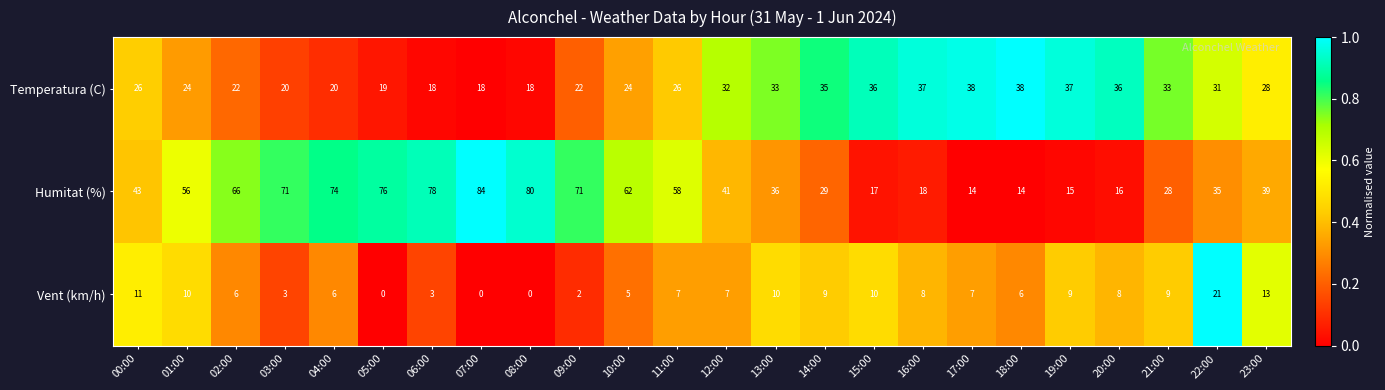

The value of Vent (km/h) at 10:00 is 9. True or false?

False